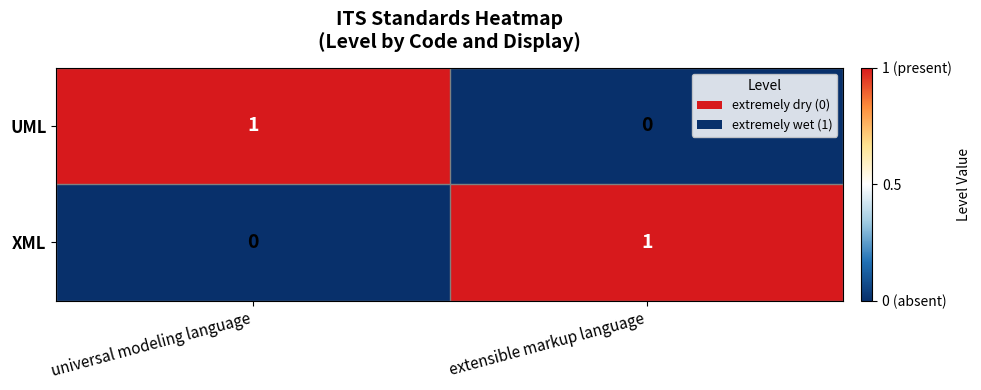

Reading left to right, list all the values displayed in this chart.

UML: universal modeling language=1	extensible markup language=0
XML: universal modeling language=0	extensible markup language=1